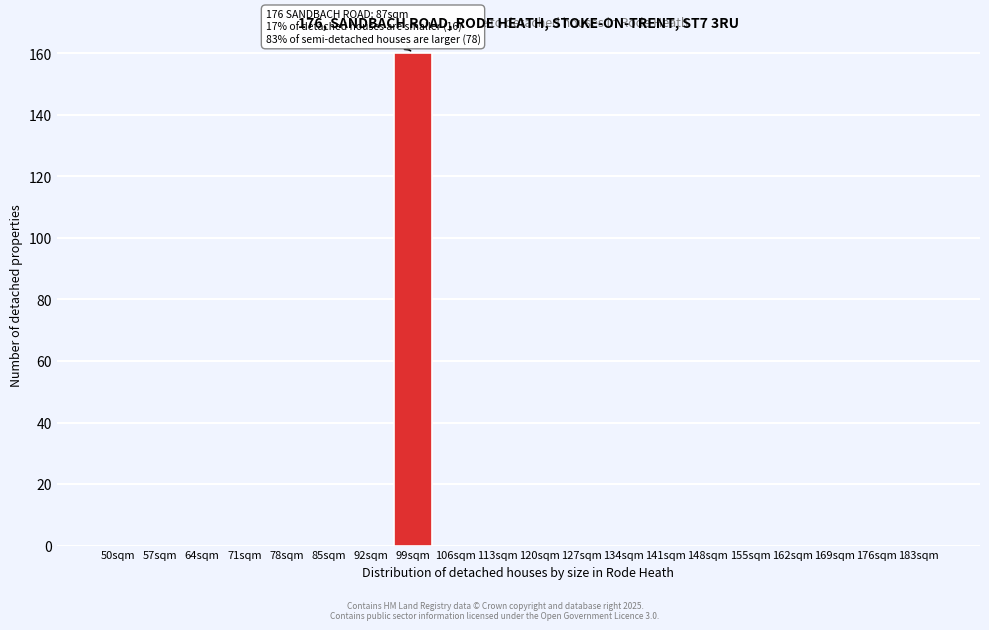

Reading left to right, list all the values displayed in this chart.

50sqm=0	57sqm=0	64sqm=0	71sqm=0	78sqm=0	85sqm=0	92sqm=0	99sqm=160	106sqm=0	113sqm=0	120sqm=0	127sqm=0	134sqm=0	141sqm=0	148sqm=0	155sqm=0	162sqm=0	169sqm=0	176sqm=0	183sqm=0